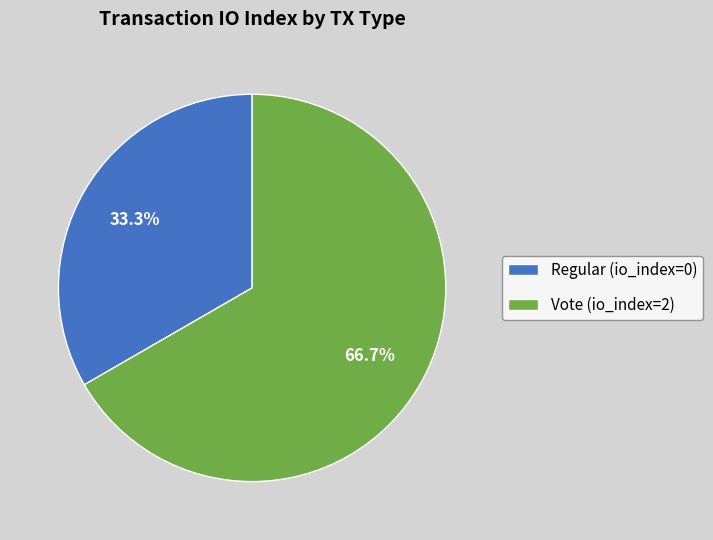

Does any single category account for the majority?

Yes